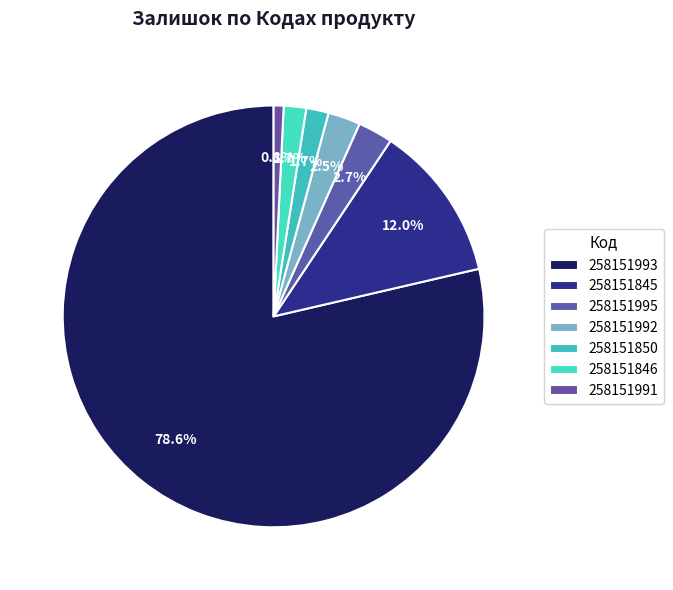

Count the number of slices in the pie.

7